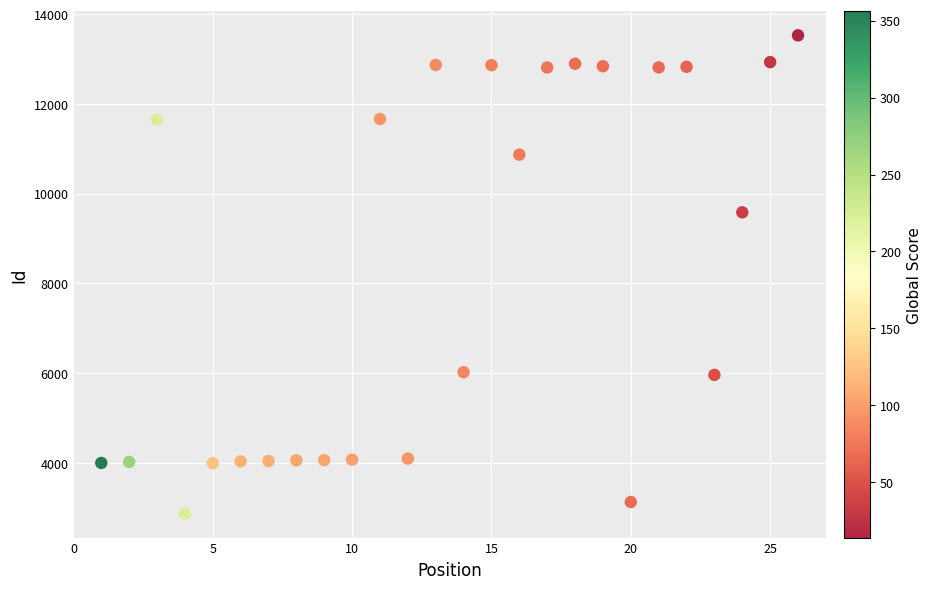

What Y value in the scatter plot is closest to 8200?

9586